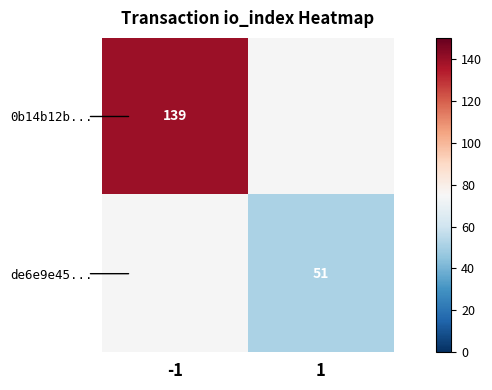

Is it true that 0b14b12b... equals 83 at -1?

False